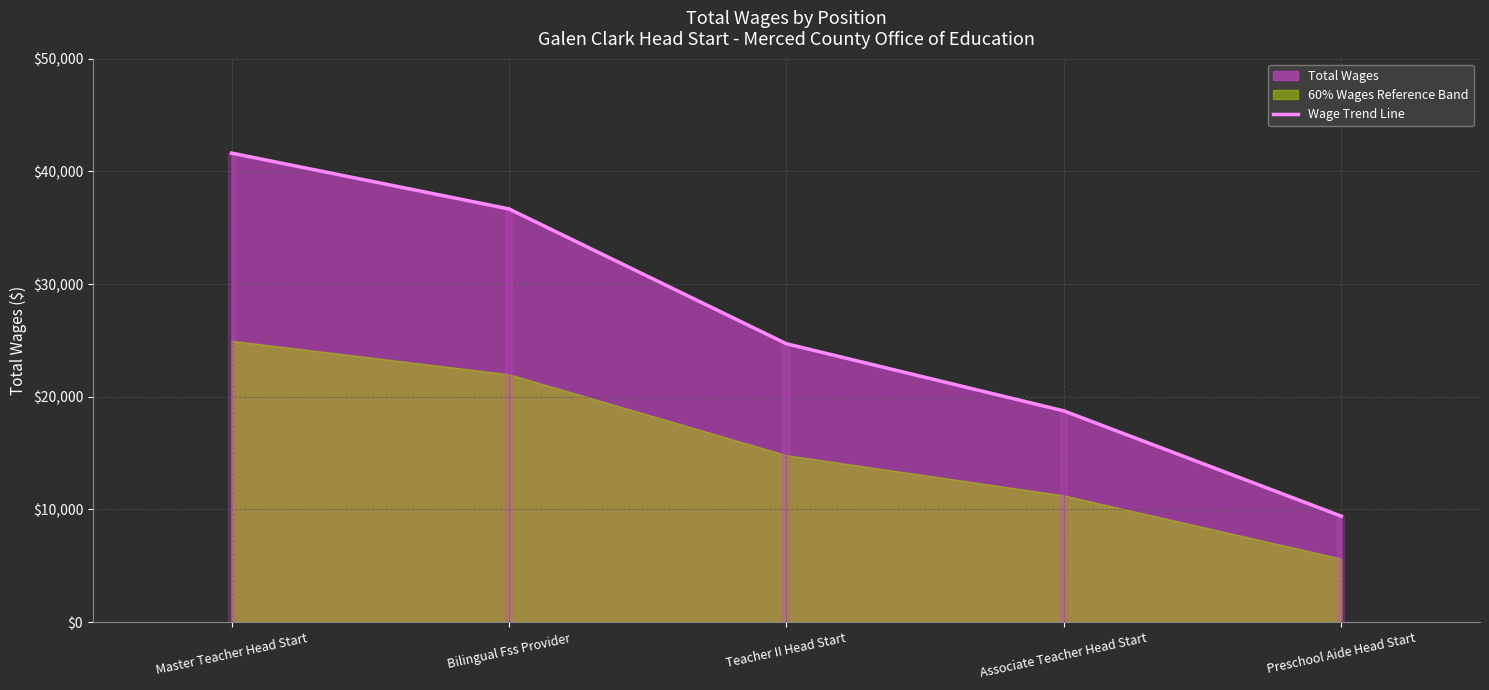

At which label is the value closest to 25515?

Teacher II Head Start